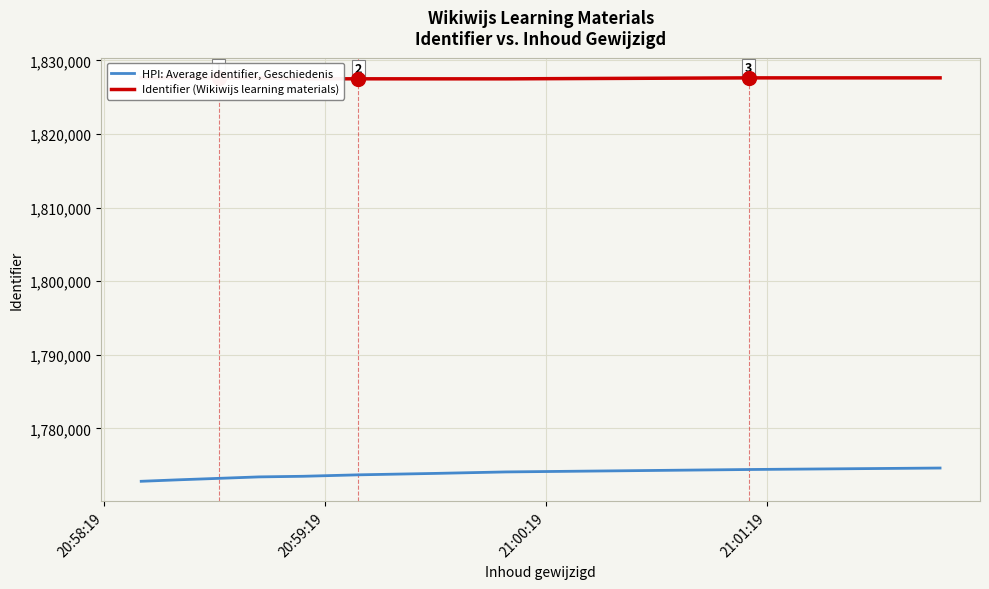

Rank the series by their average value, from highest to lowest.

Identifier (Wikiwijs learning materials), HPI: Average identifier, Geschiedenis